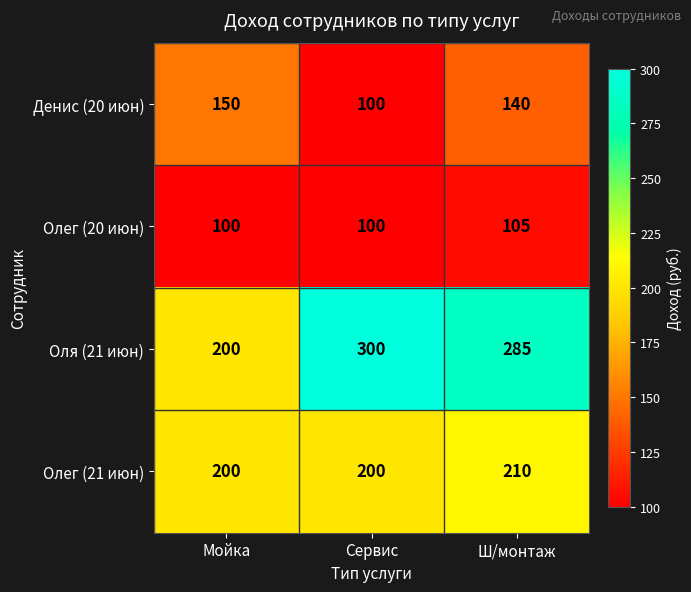

At Ш/монтаж, list the series in order from largest to smallest.

Оля (21 июн), Олег (21 июн), Денис (20 июн), Олег (20 июн)